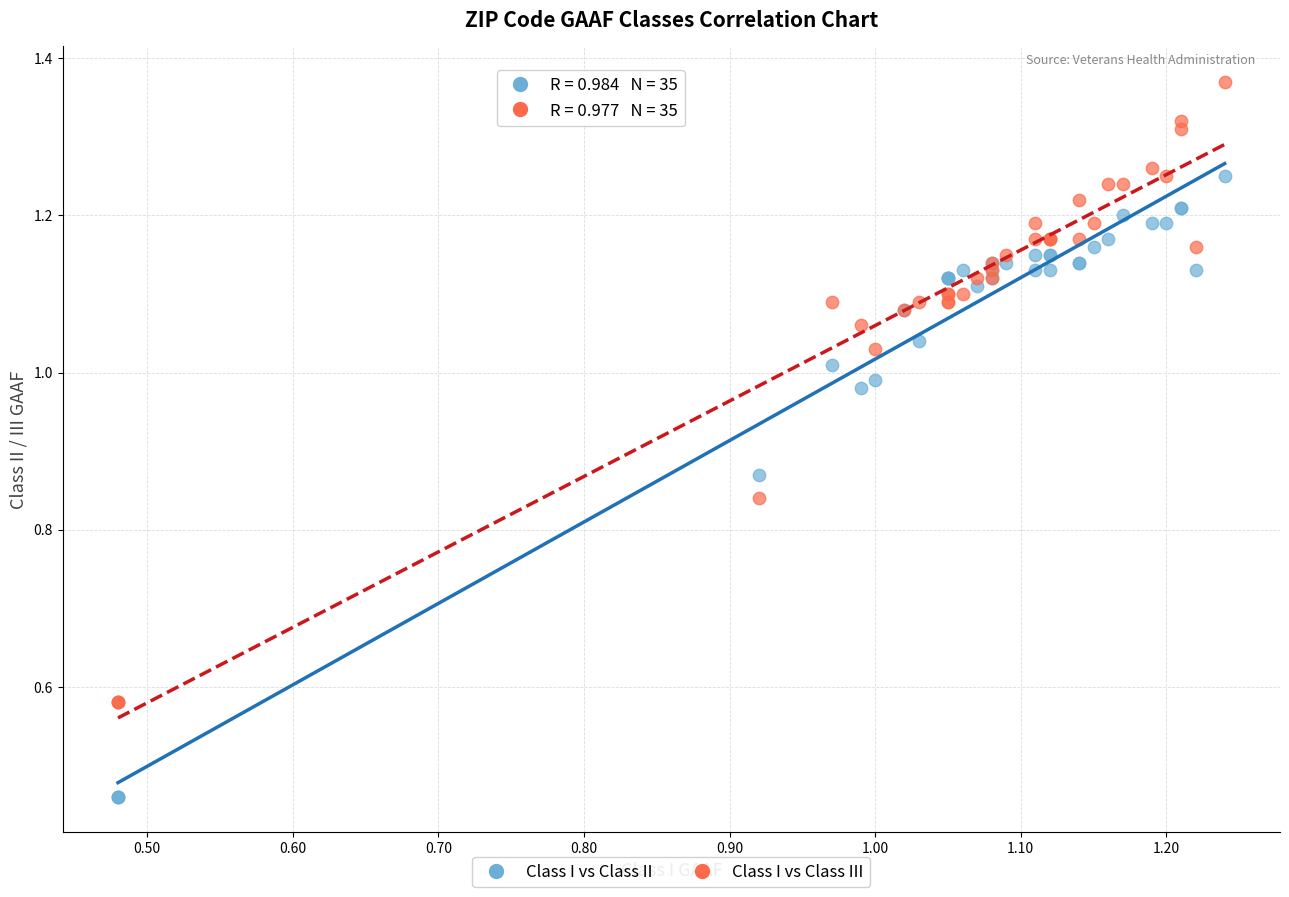

Which series reaches the minimum Y coordinate?

Class I vs Class II